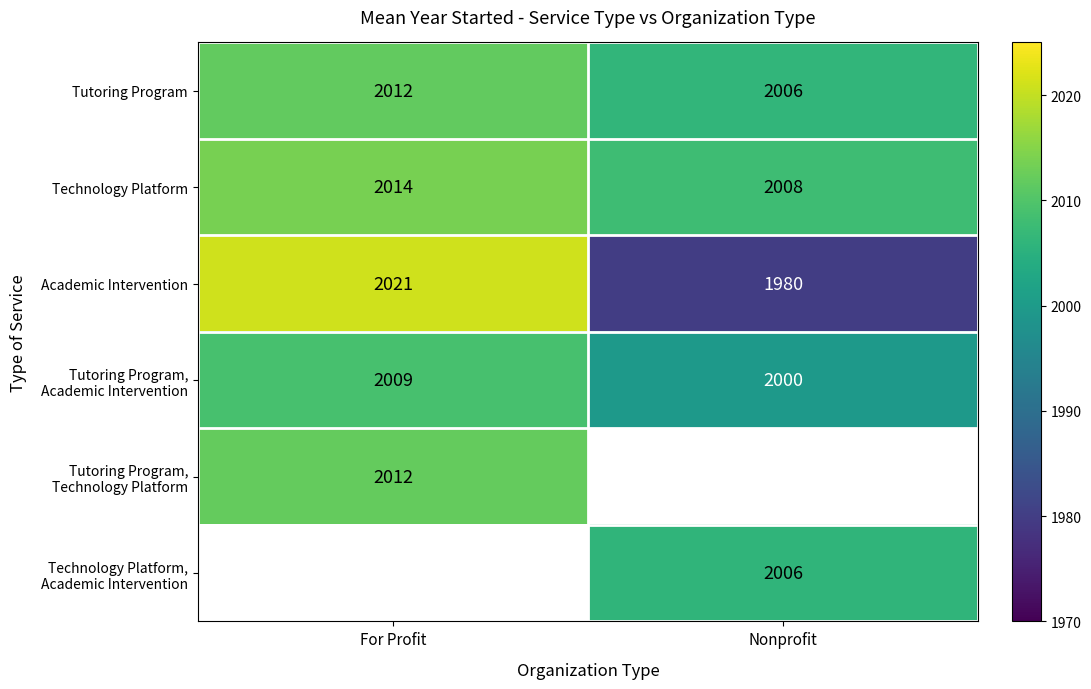

Is it true that Tutoring Program equals 810.2 at Nonprofit?

False